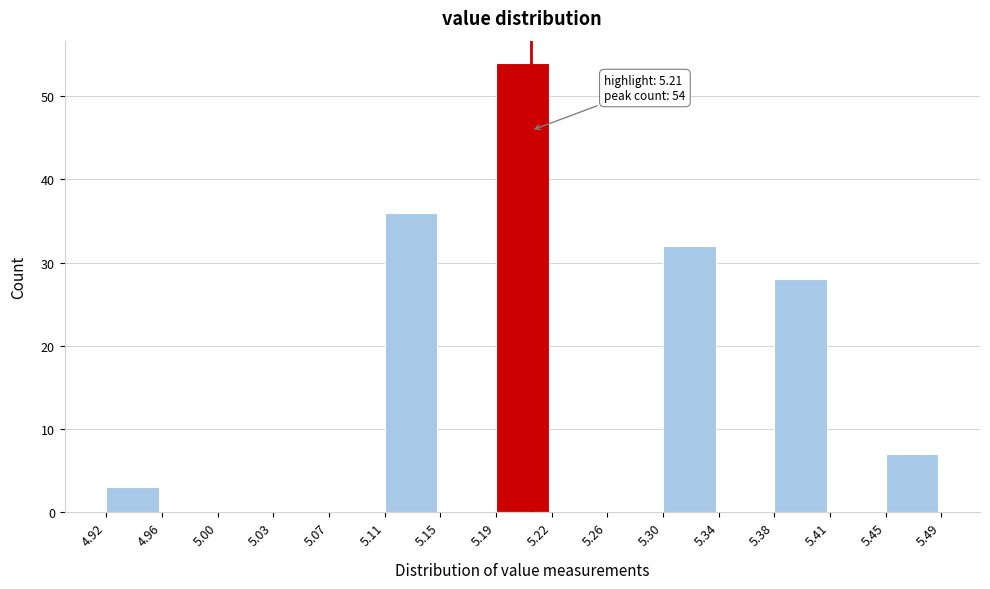

Over which range of the x-axis is the bar tallest?

5.19 to 5.22